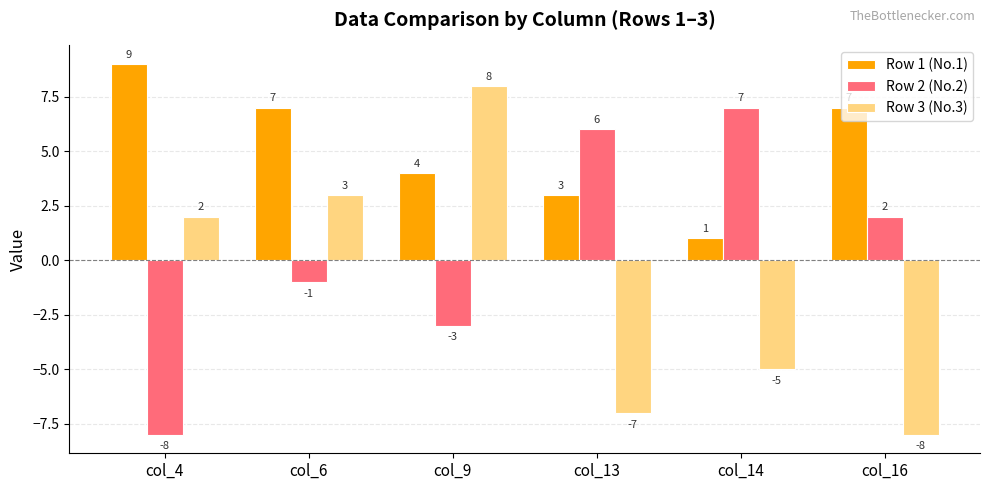

How many bars are there in total?

18